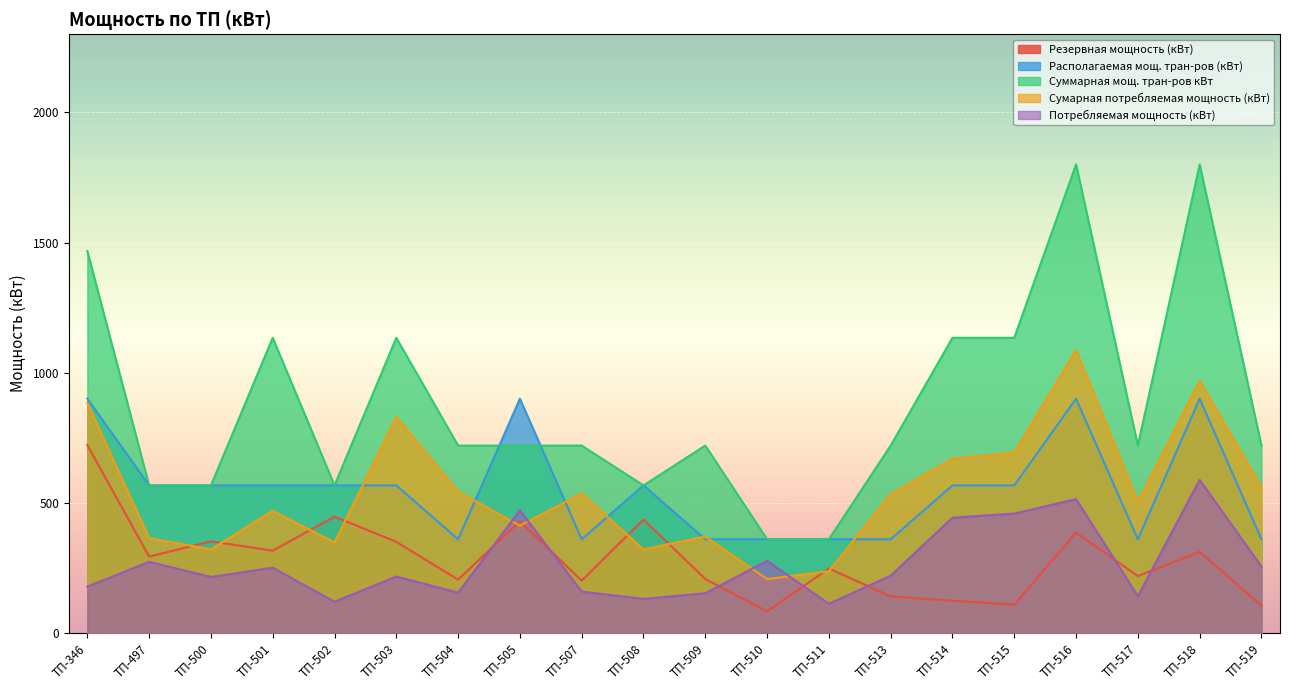

Which category has the lowest value in the Резервная мощность (кВт) series?

ТП-510